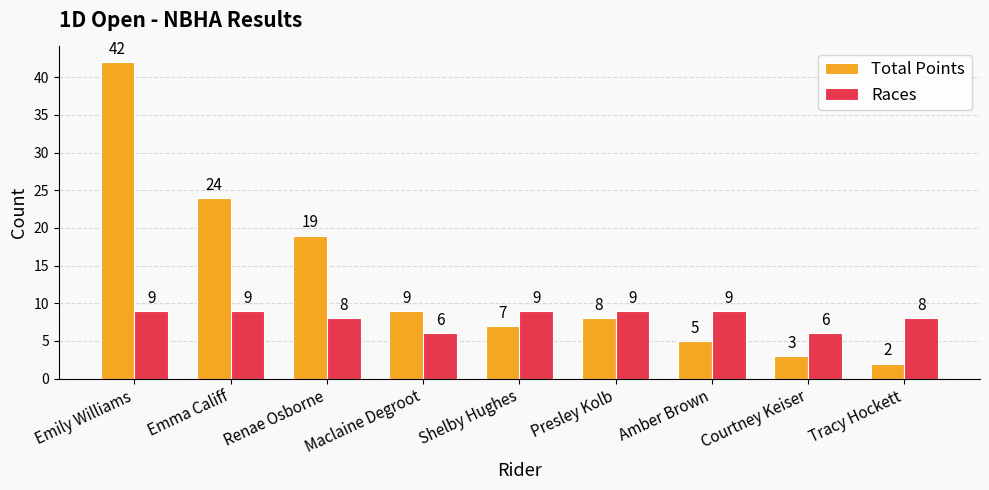

What is the sum of all Races values?

73